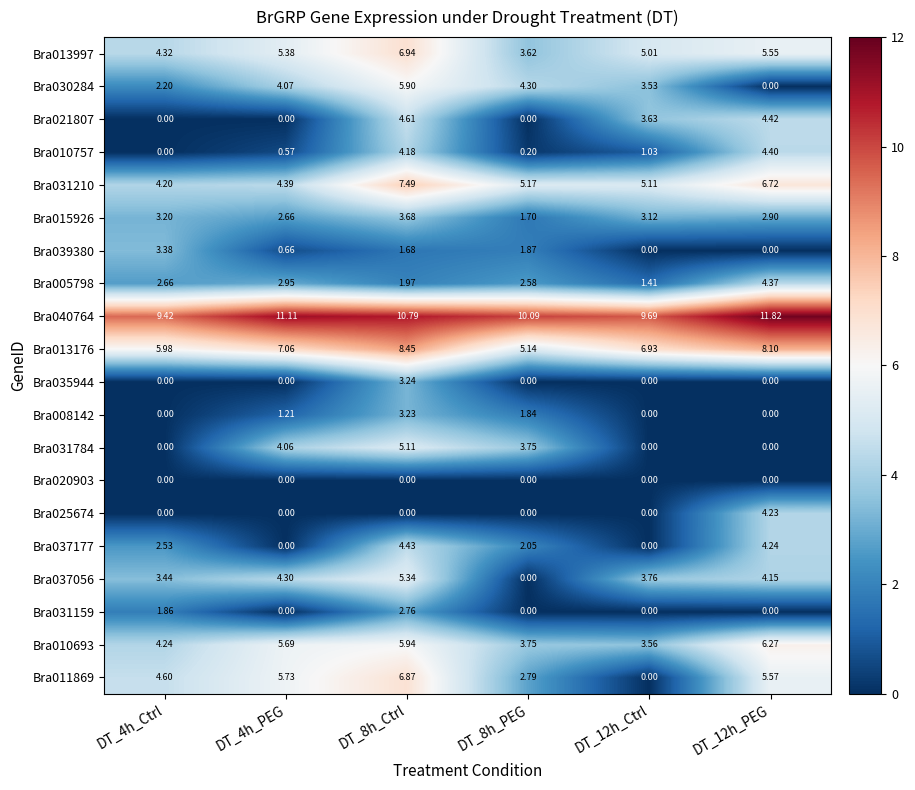

List the series in order of their peak value, highest first.

Bra040764, Bra013176, Bra031210, Bra013997, Bra011869, Bra010693, Bra030284, Bra037056, Bra031784, Bra021807, Bra037177, Bra010757, Bra005798, Bra025674, Bra015926, Bra039380, Bra035944, Bra008142, Bra031159, Bra020903